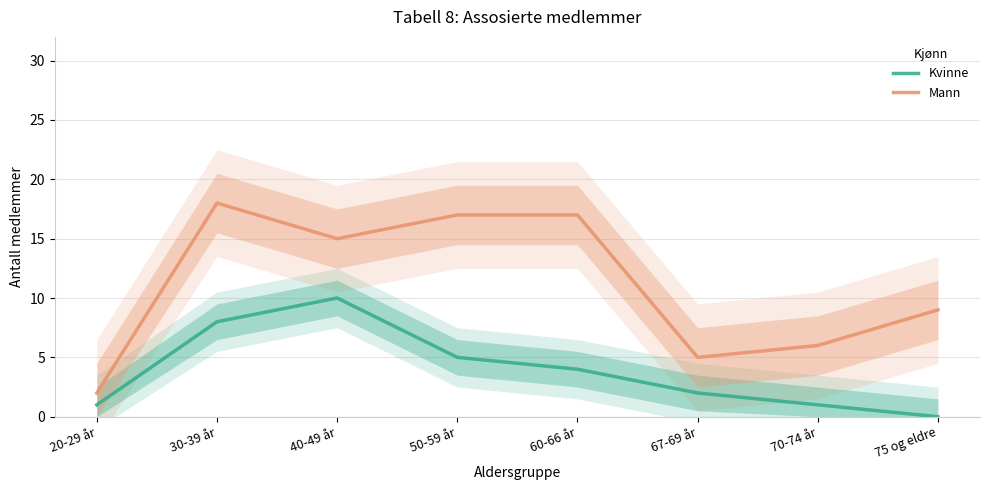

What are all the series names shown in the legend?

Kvinne, Mann